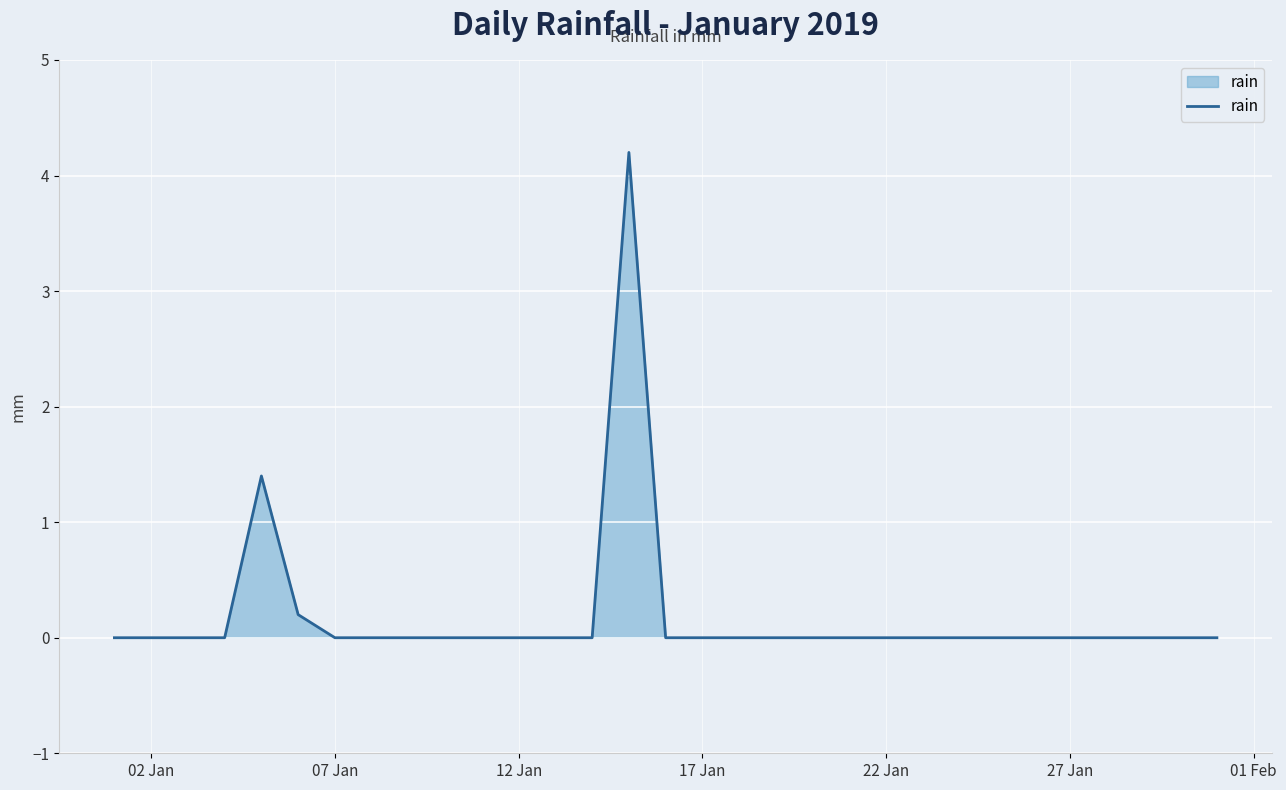

What is the maximum value shown in the chart?

4.2